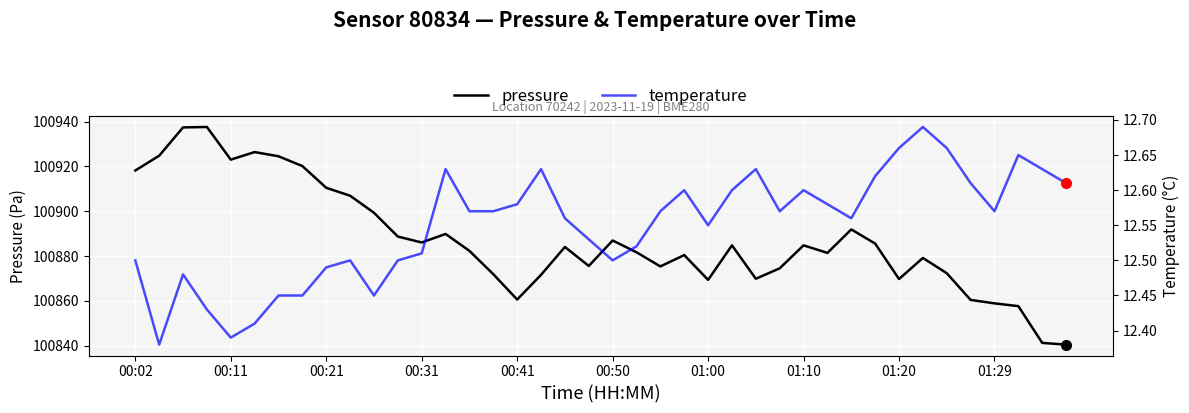

What is the minimum value for pressure?

100840.5